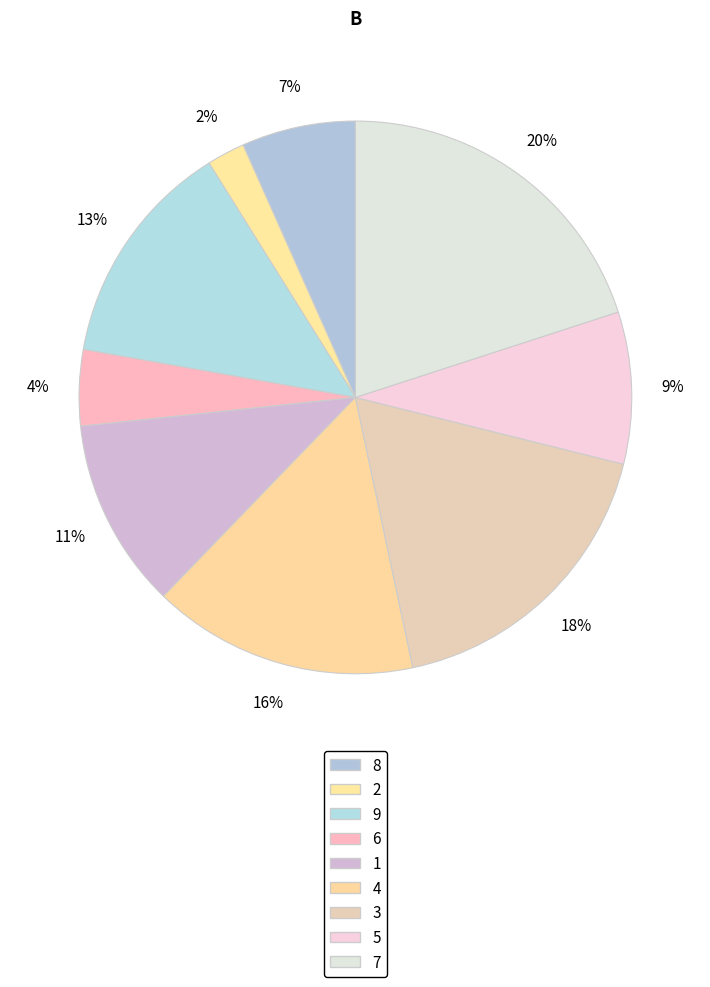

How many slices are in this pie chart?

9